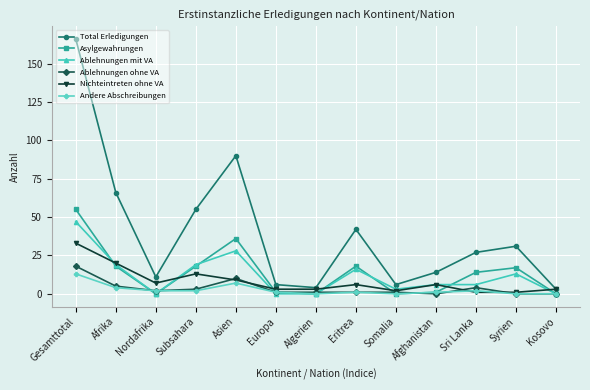

Which series has the widest spread of values?

Total Erledigungen